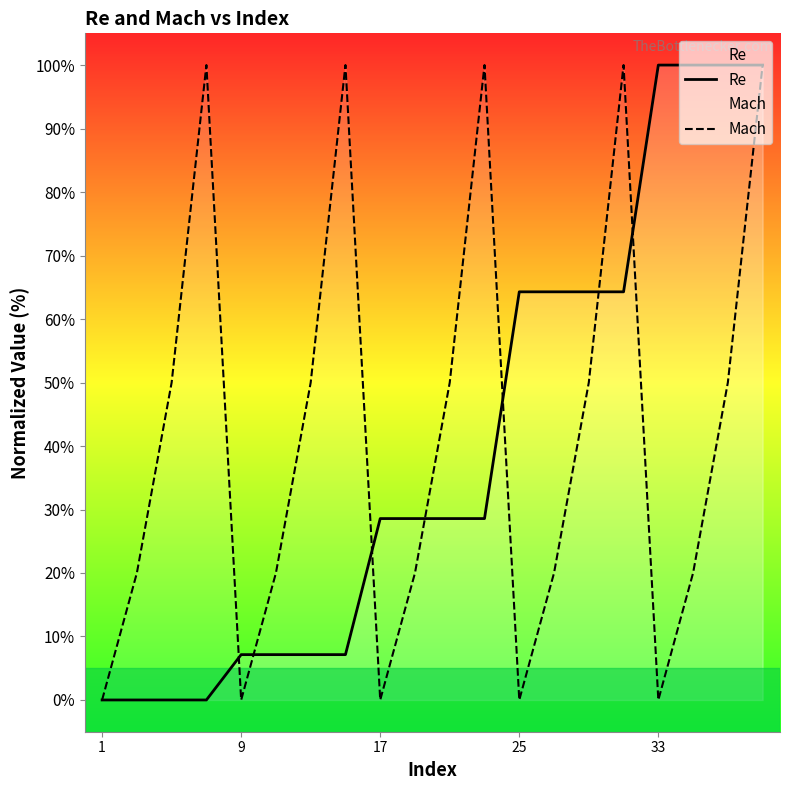

True or false: Re has a value of 7.1 at 9.

True